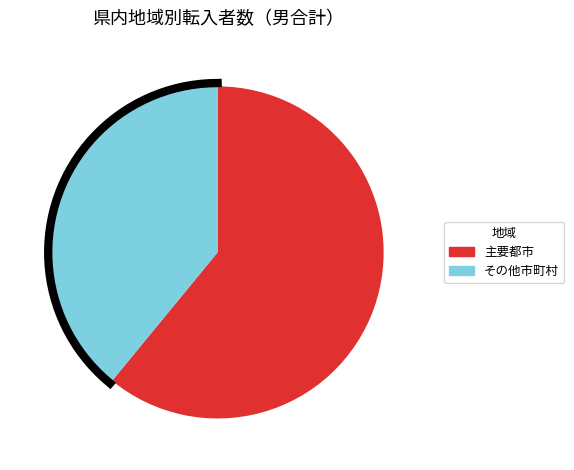

The 江府町 slice represents 7% of the pie. True or false?

False